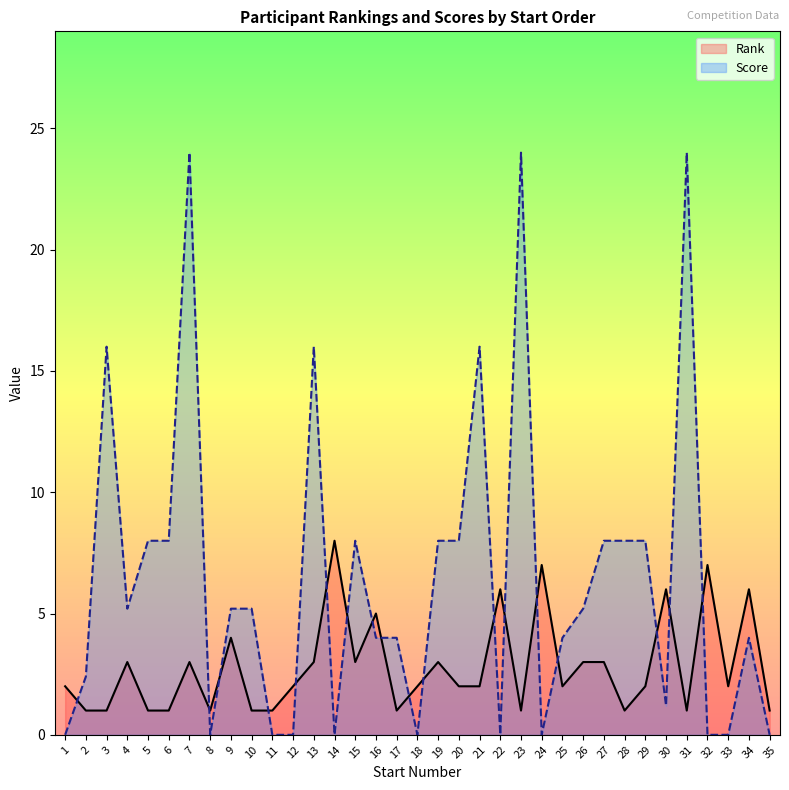

The value of Rank at 7 is 3.0. True or false?

True